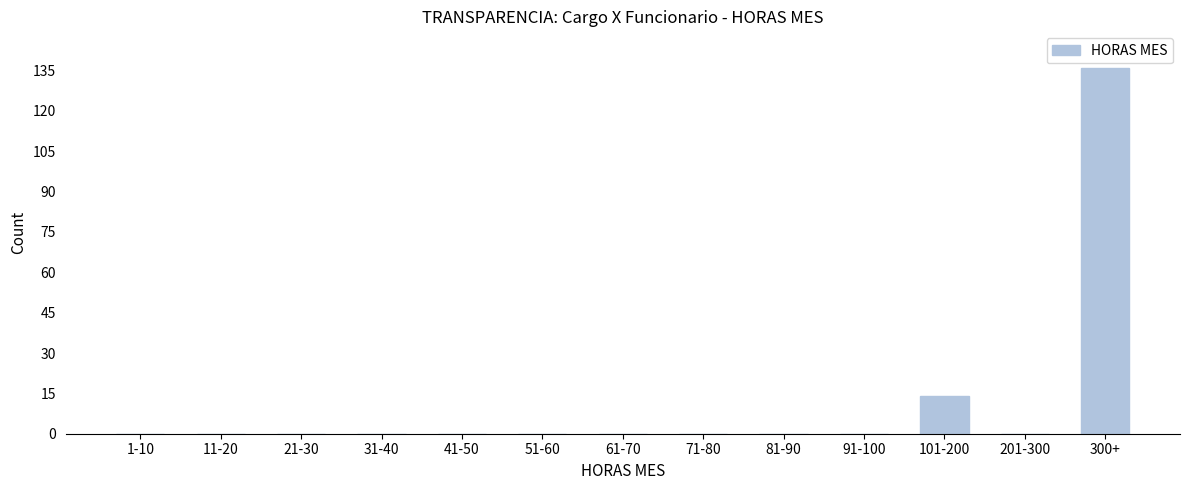

Reading left to right, extract all data points from this chart.

1-10=0	11-20=0	21-30=0	31-40=0	41-50=0	51-60=0	61-70=0	71-80=0	81-90=0	91-100=0	101-200=14	201-300=0	300+=136